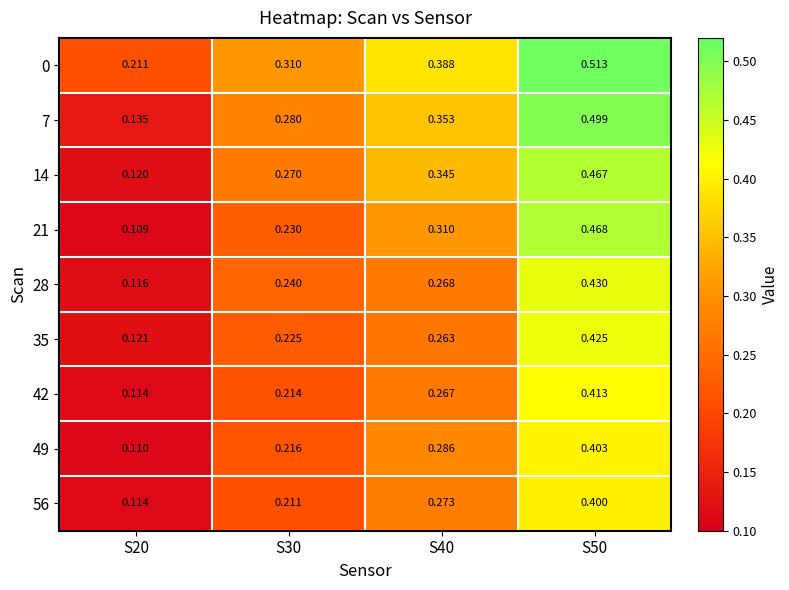

Is the value of 49 at S40 greater than the value of 35 at S30?

Yes